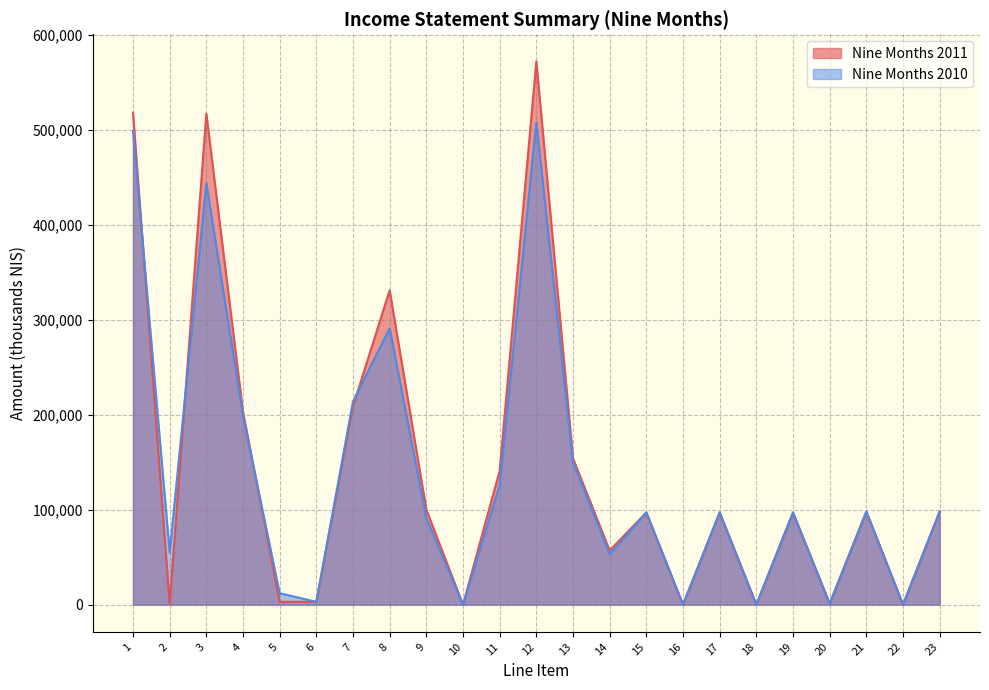

List the labels in order of Nine Months 2011 value, smallest first.

10, 16, 18, 22, 2, 20, 5, 6, 14, 15, 17, 19, 21, 23, 9, 11, 13, 4, 7, 8, 3, 1, 12